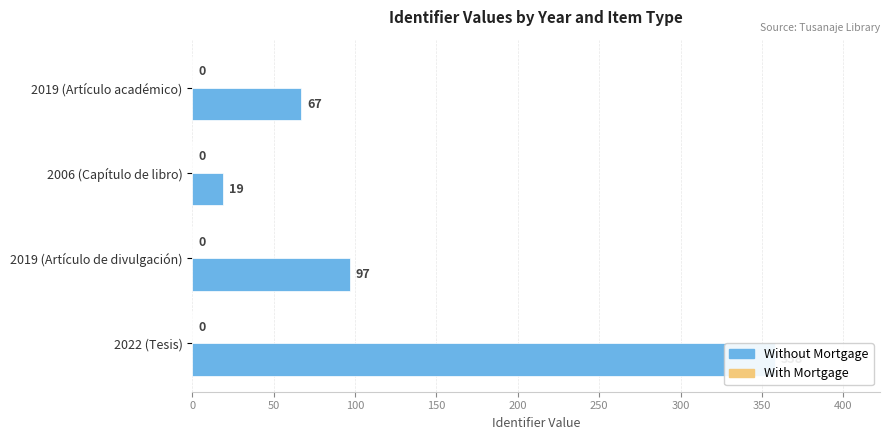

Is the value of Without Mortgage at 0 greater than the value of With Mortgage at 150?

Yes